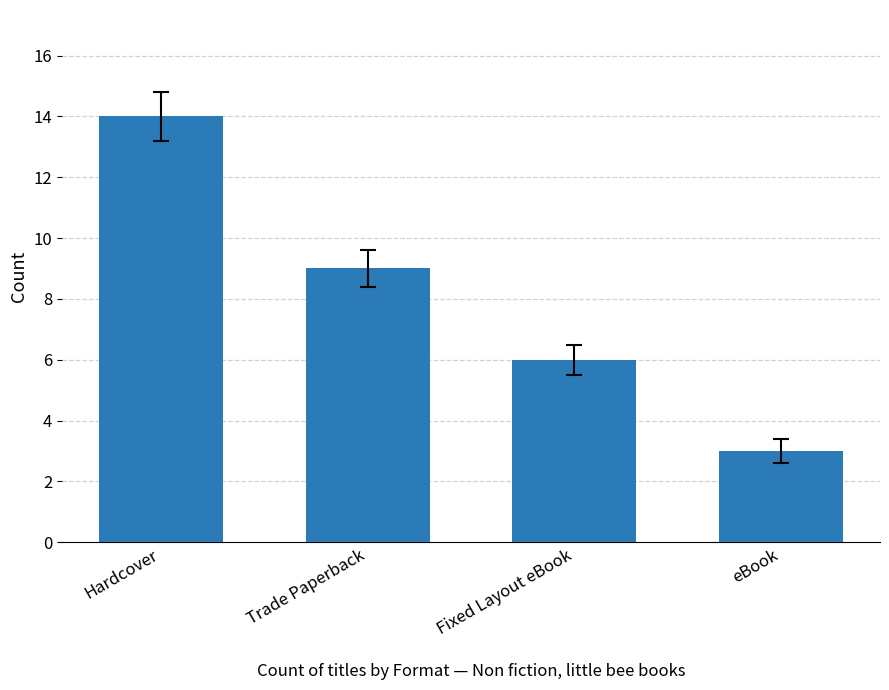

Read the value at eBook, to the nearest 5.

5